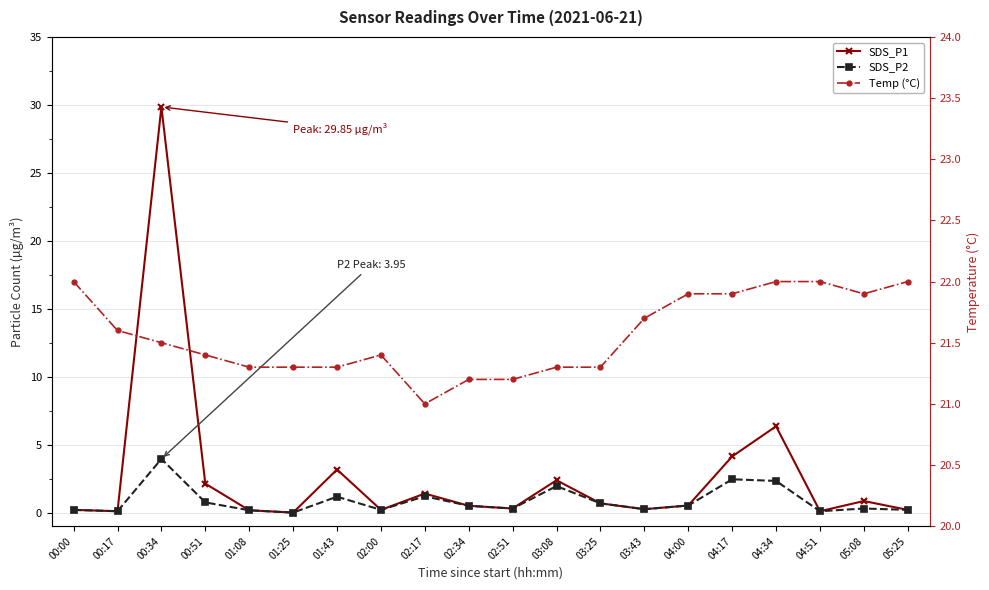

What value does the Temp (°C) series have at 03:25?

21.3